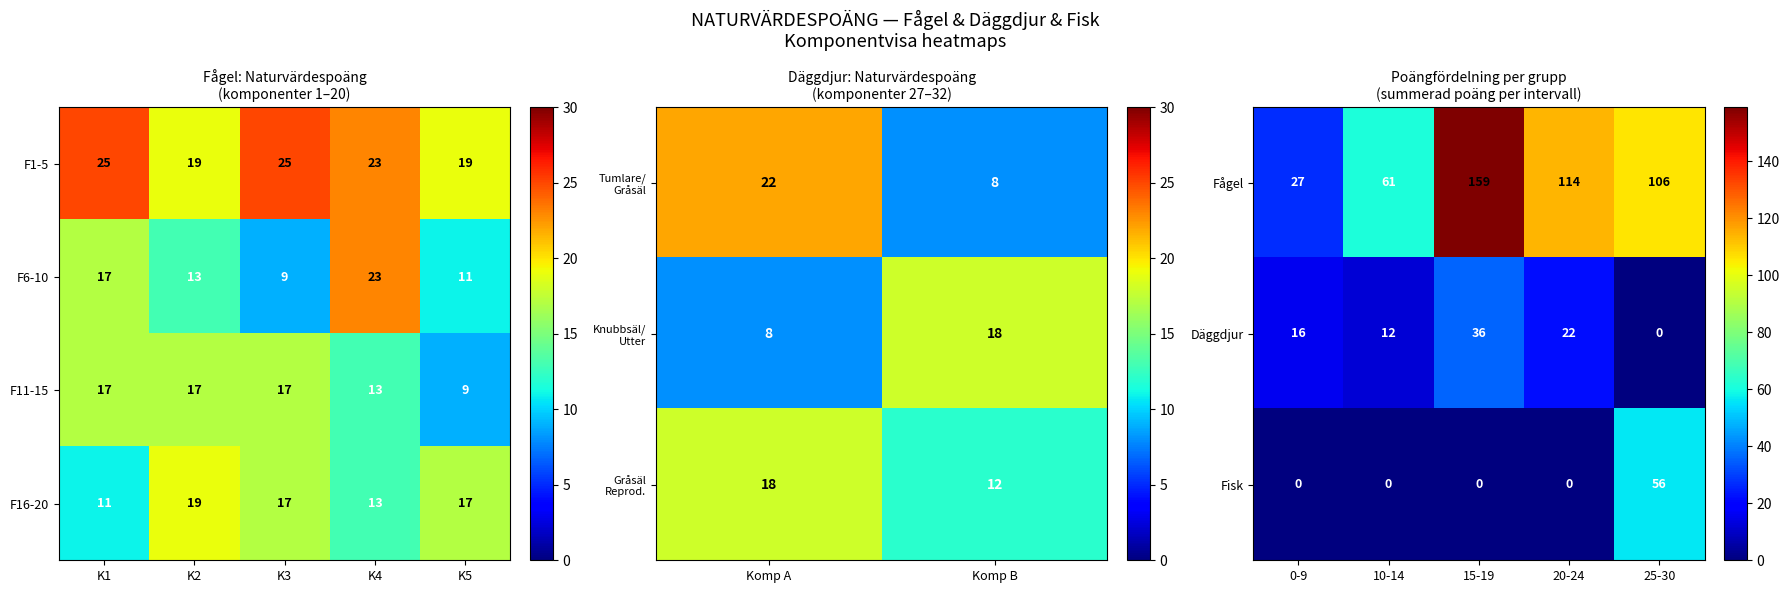

What is the lowest value of the F6-10 series?

9